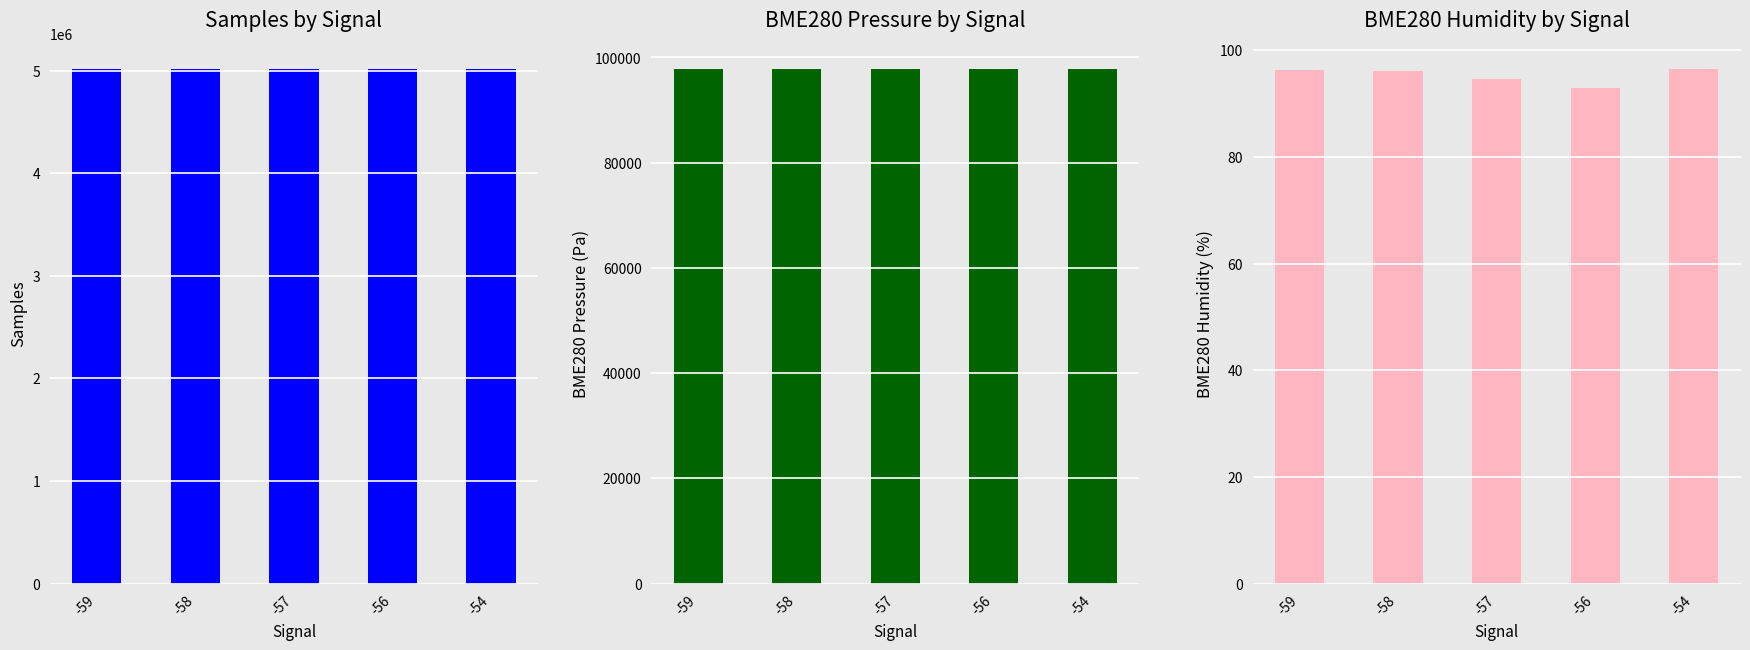

Between -56 and -58, which is larger?

-58